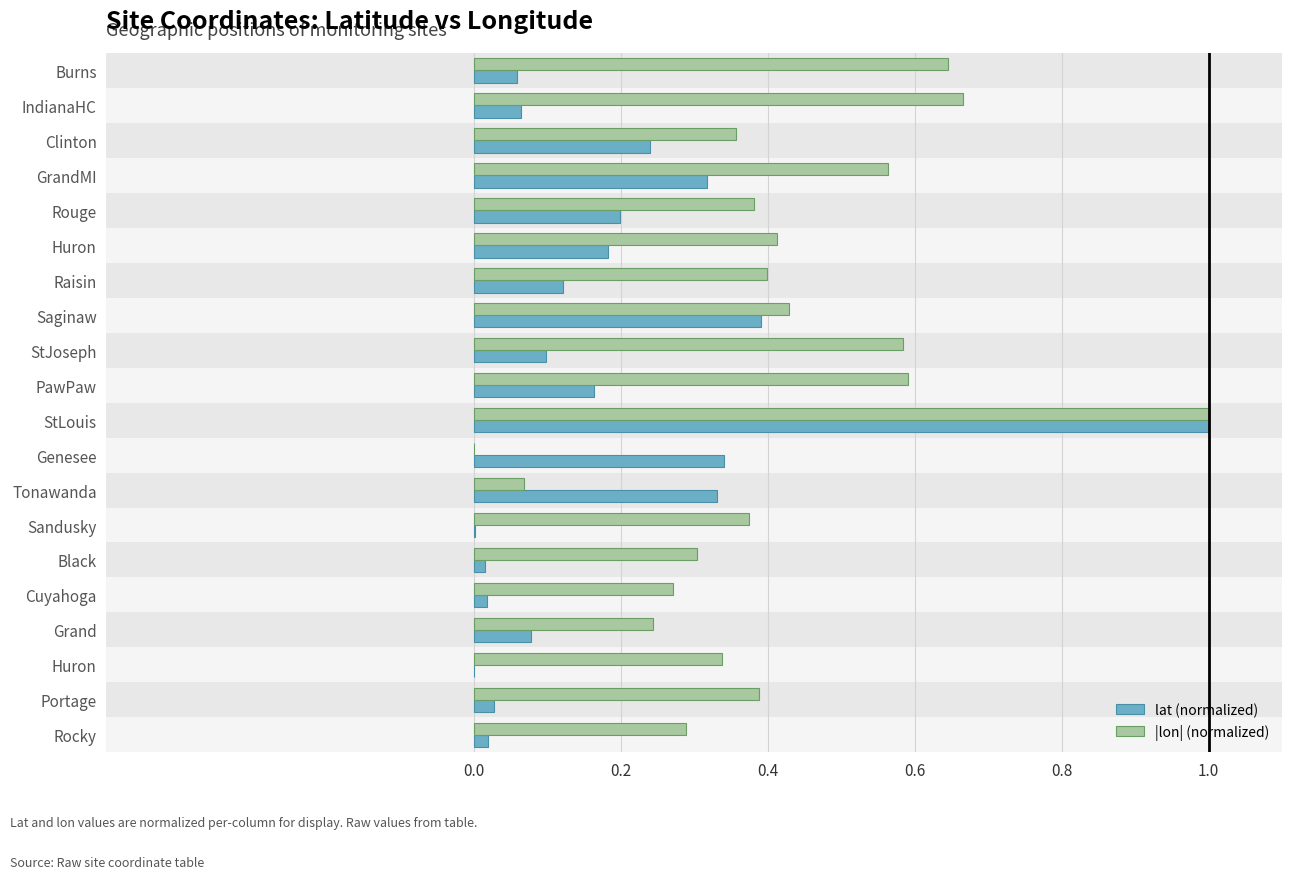

What position from the right is 14?

6